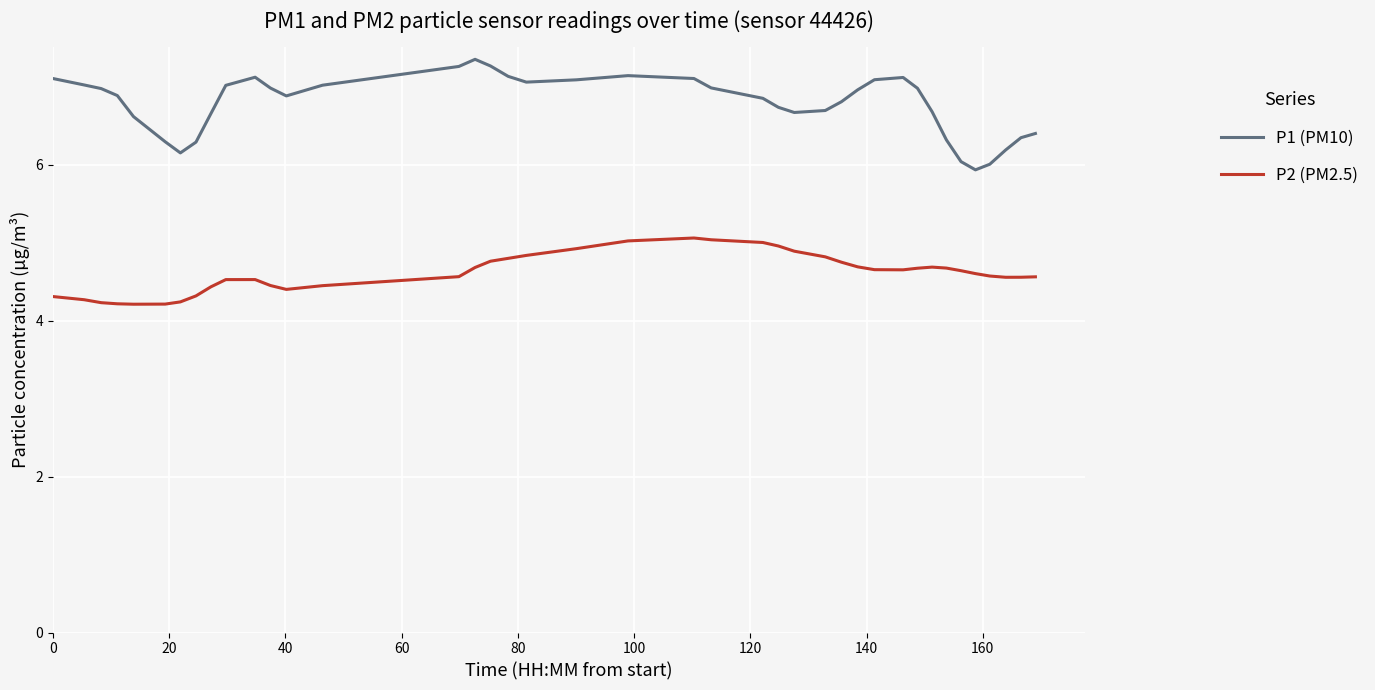

What is the difference between the maximum and minimum values in the P1 (PM10) series?

1.4